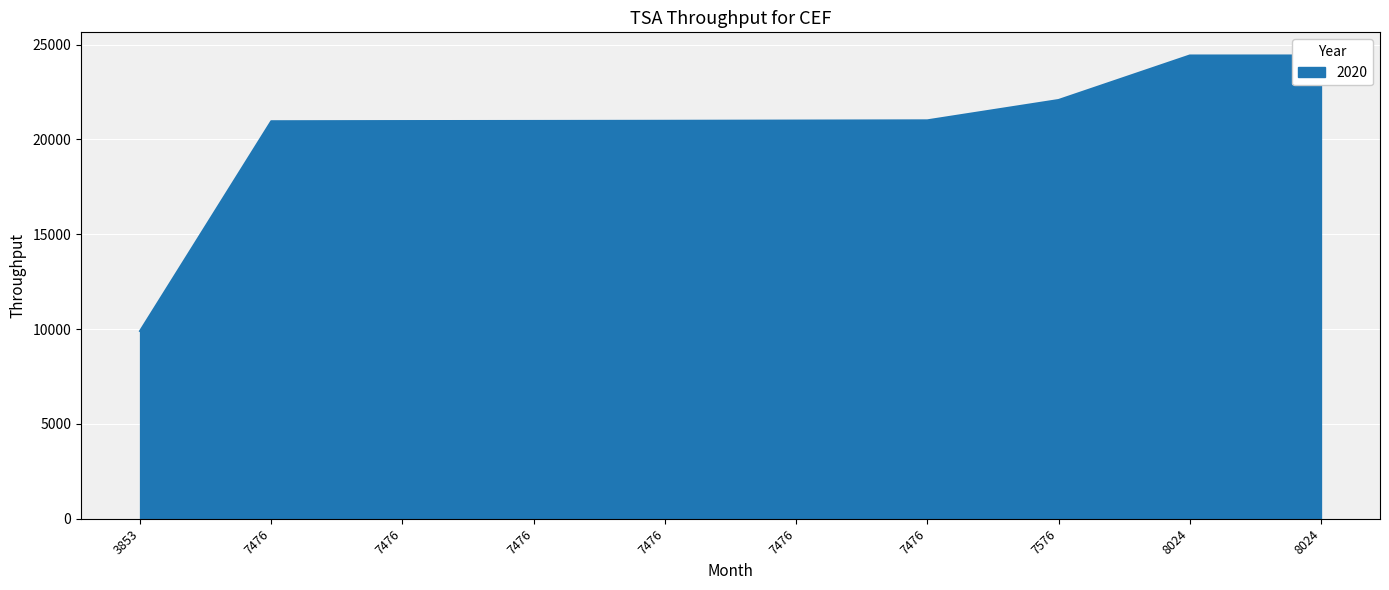

How many data points are less than 20996?

5